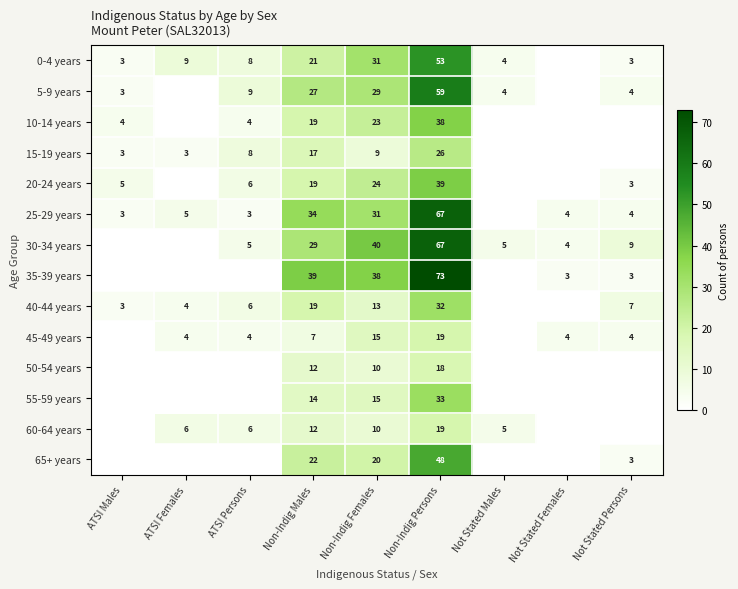

Which series changed the most between Non-Indig Males and Non-Indig Females?

30-34 years